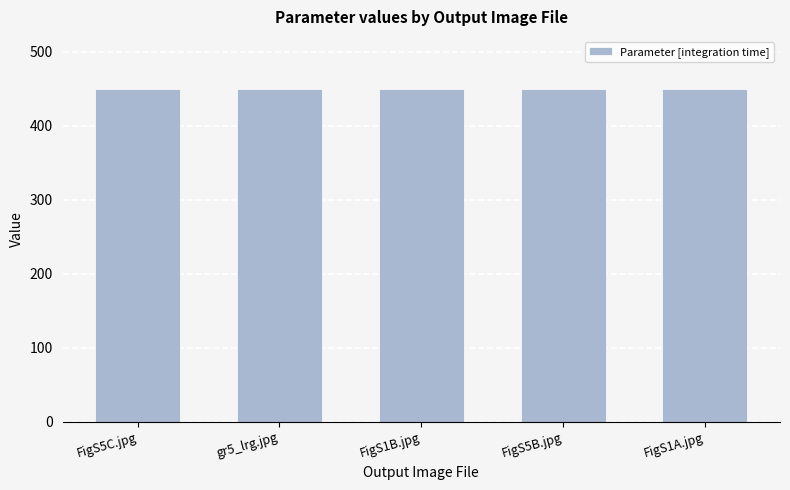

Is the value of Parameter [Concentration] at gr5_lrg.jpg greater than the value of Parameter [Volume]  at FigS5C.jpg?

No